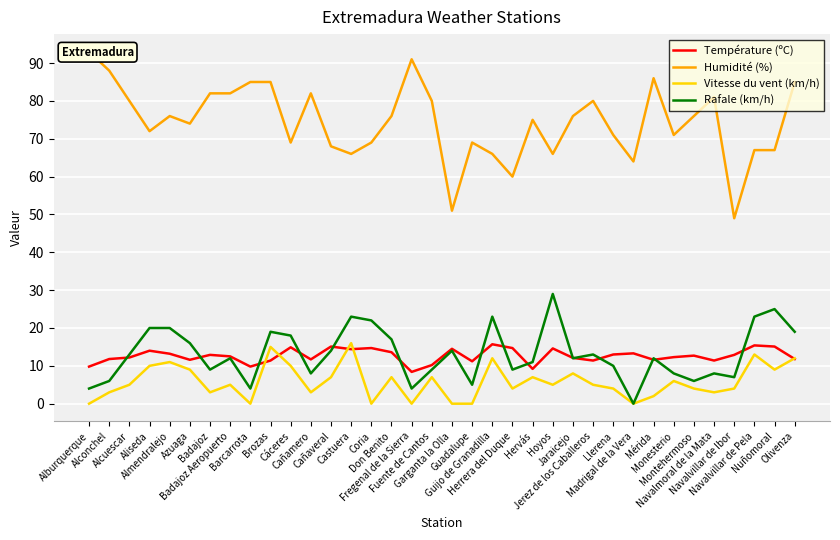

What value does the Humidité (%) series have at Cáceres?

69.0